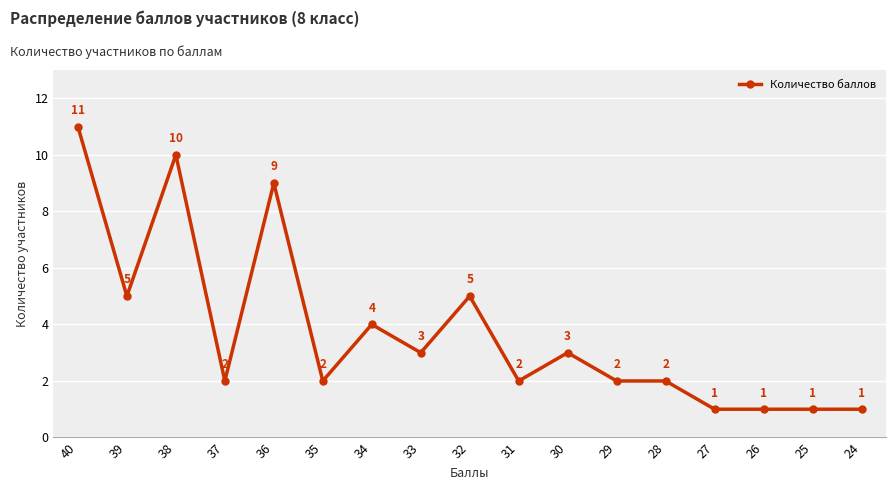

Reading left to right, list all the values displayed in this chart.

40=11	39=5	38=10	37=2	36=9	35=2	34=4	33=3	32=5	31=2	30=3	29=2	28=2	27=1	26=1	25=1	24=1